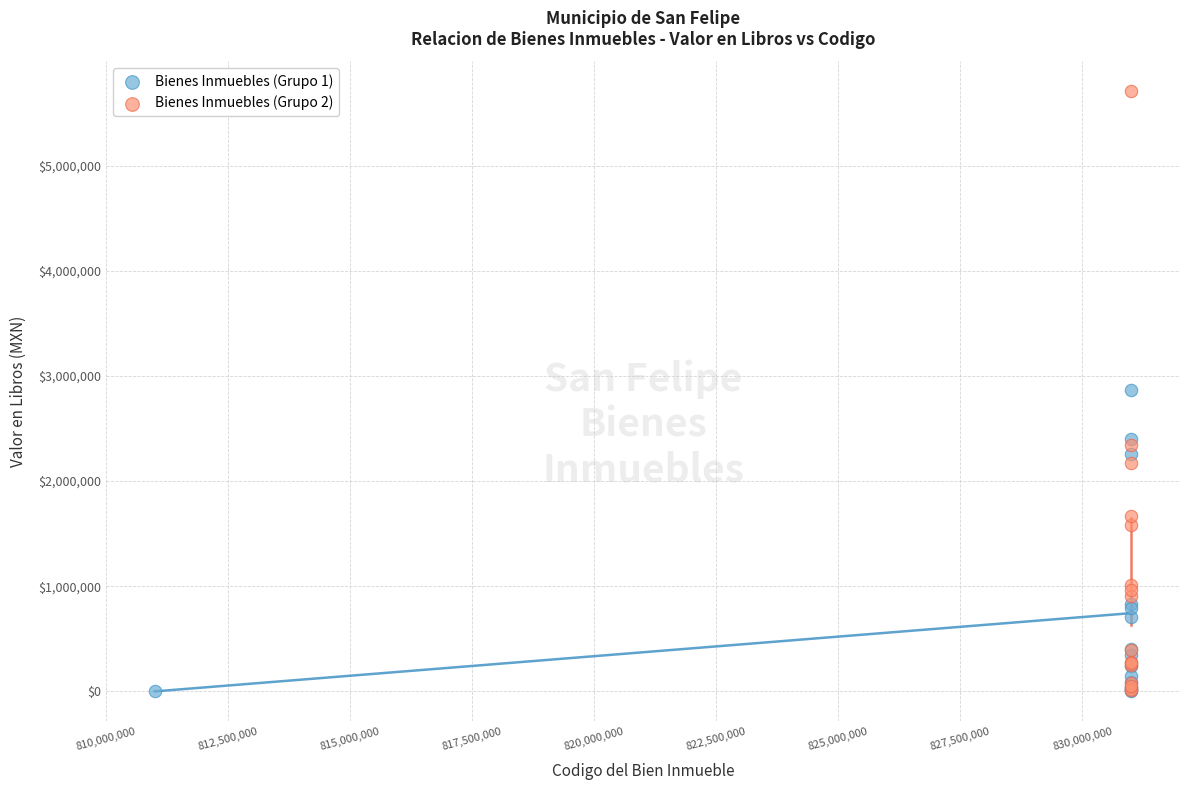

Which series has the widest spread of Y values?

Bienes Inmuebles (Grupo 2)